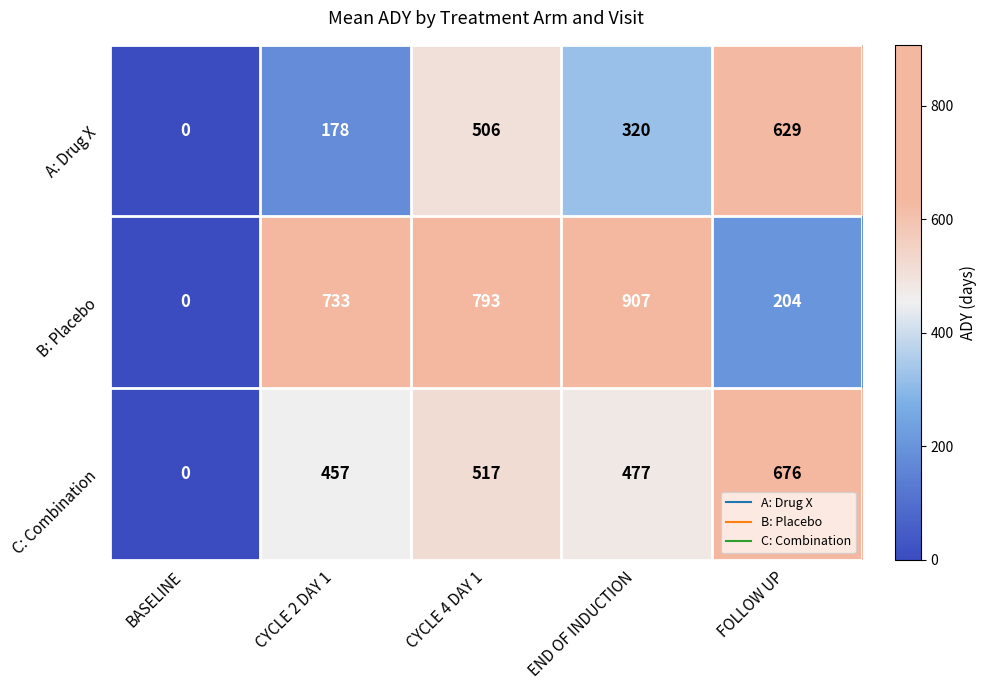

Rank the series at END OF INDUCTION from highest to lowest value.

B: Placebo, C: Combination, A: Drug X